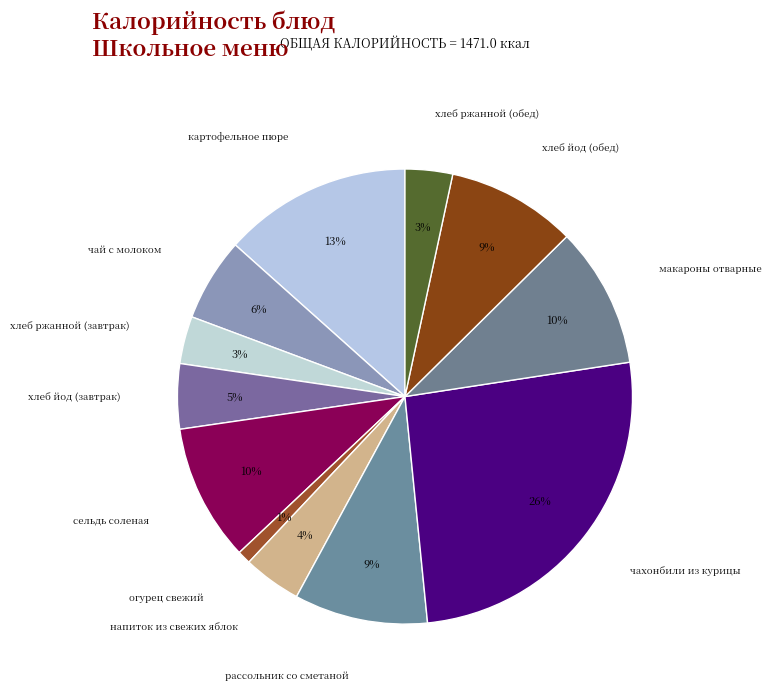

How many slices are in this pie chart?

12